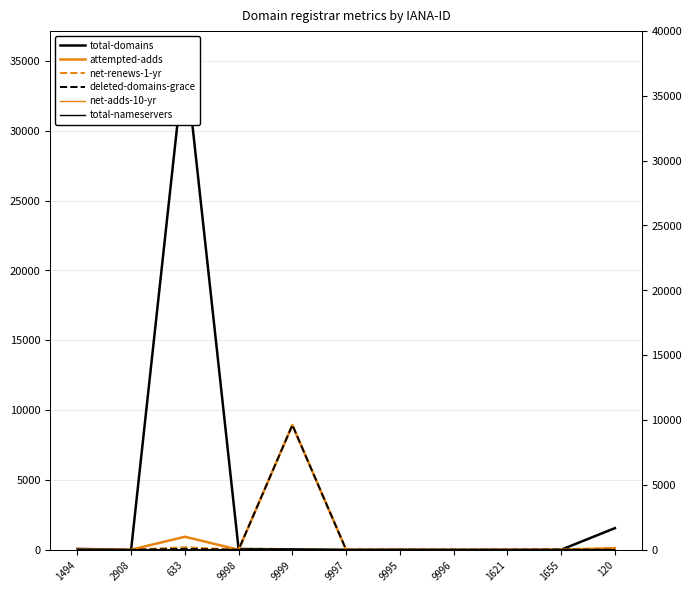

What is the difference between the maximum and minimum values in the net-renews-1-yr series?

177